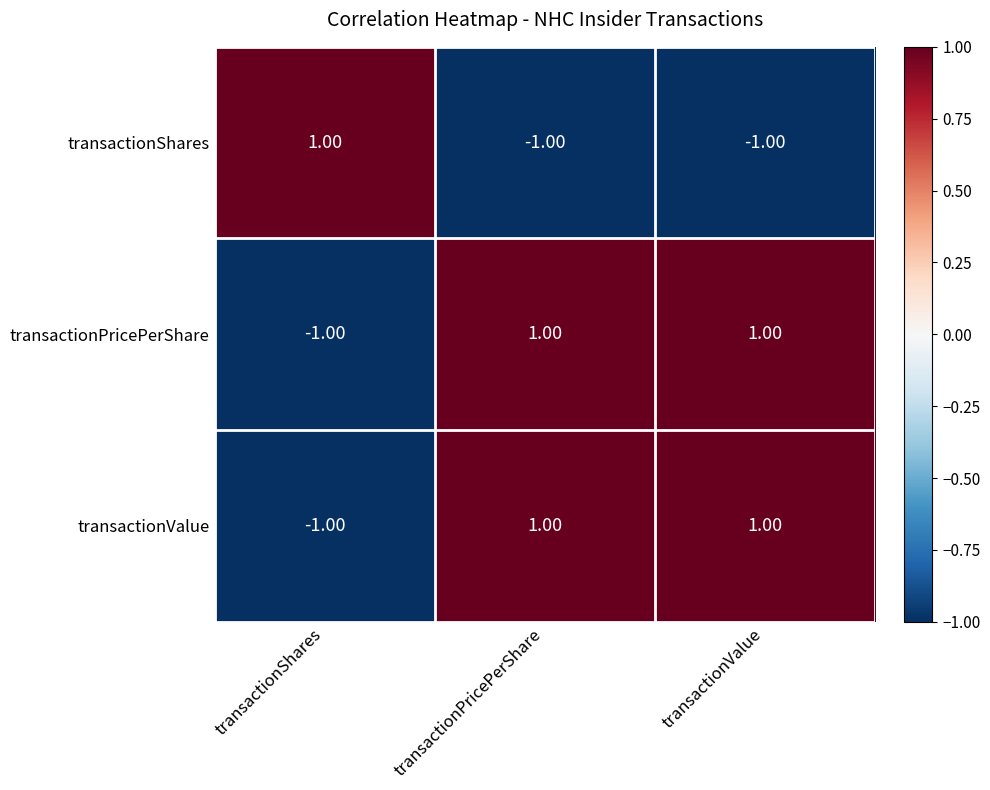

Which category has the lowest value in the transactionValue series?

transactionShares